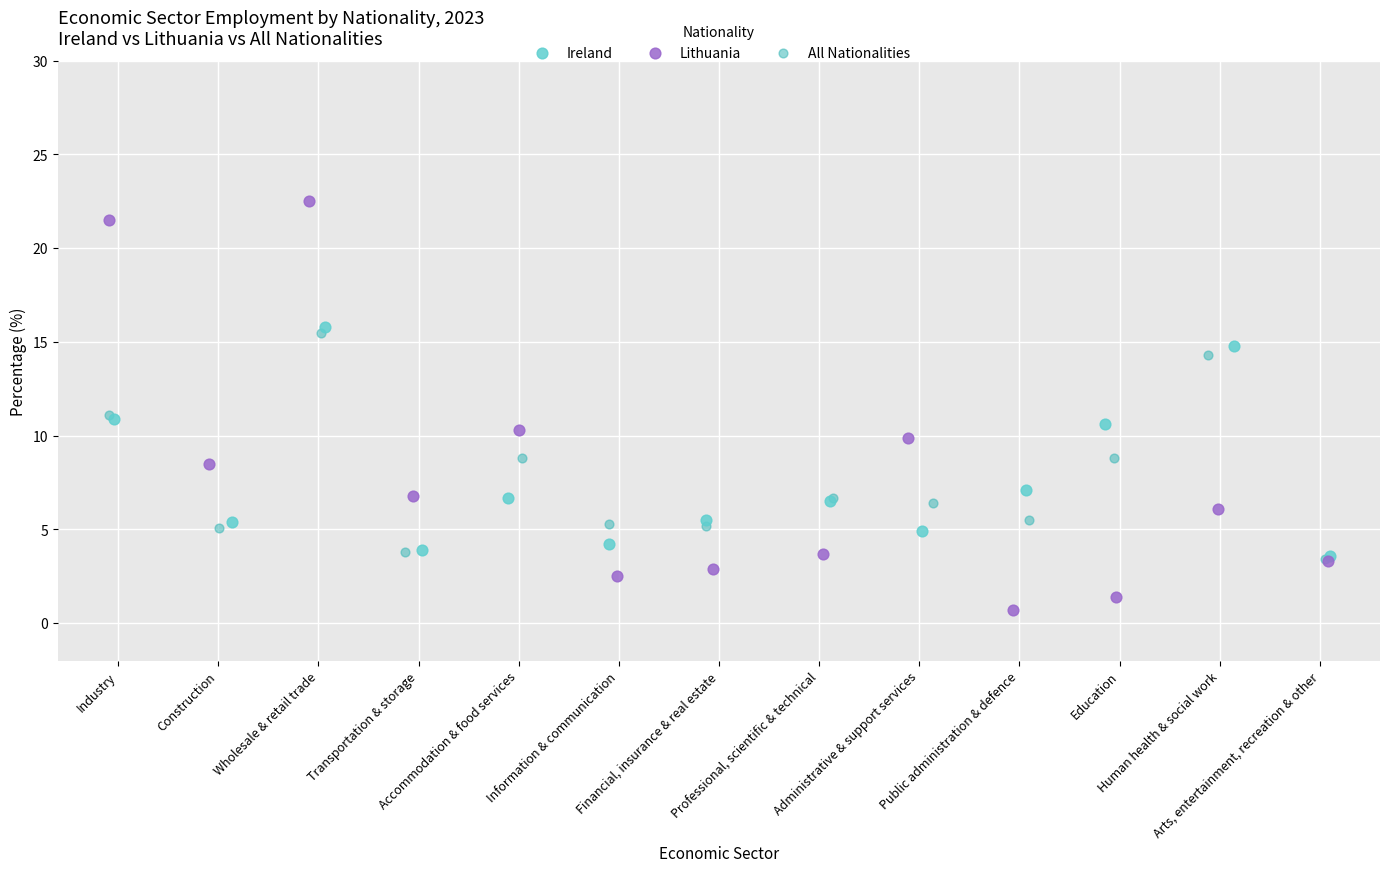

Which series contains the highest Y value?

Lithuania